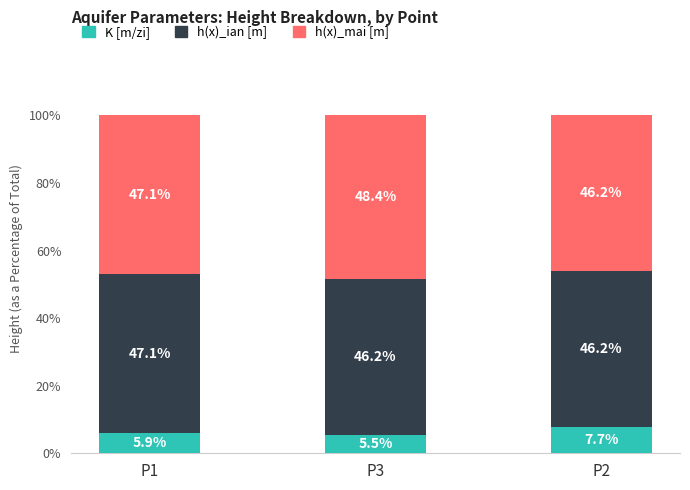

What is the total value across all series at P3?

100.0